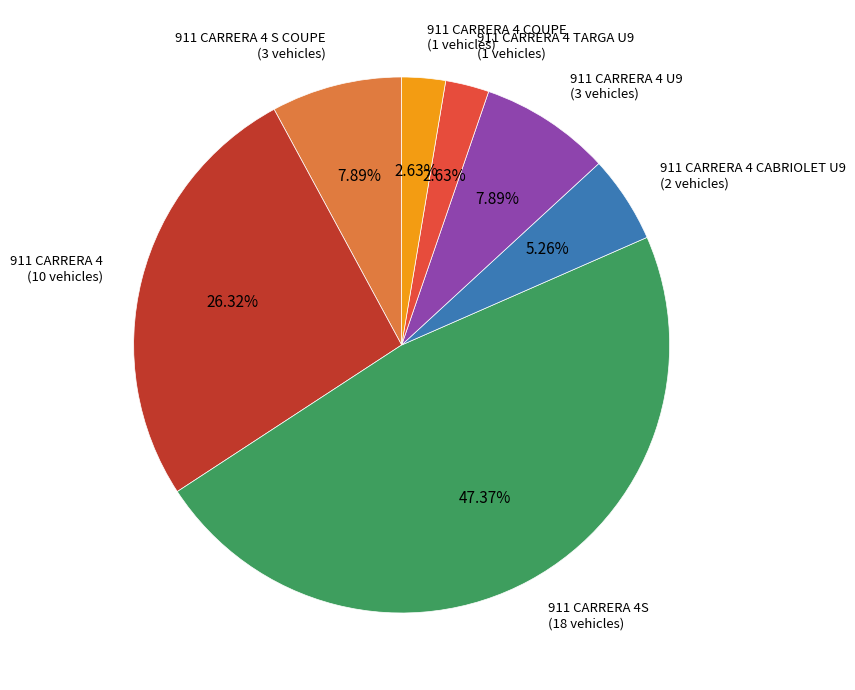

Is there any slice that represents more than half of the pie?

No